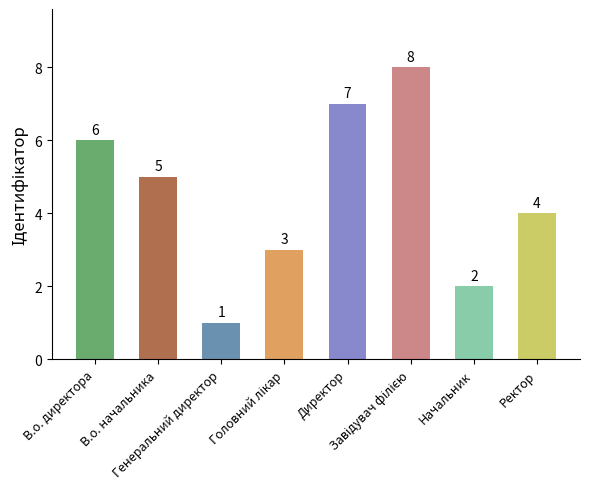

What is the value of the 8th bar from the left?

4